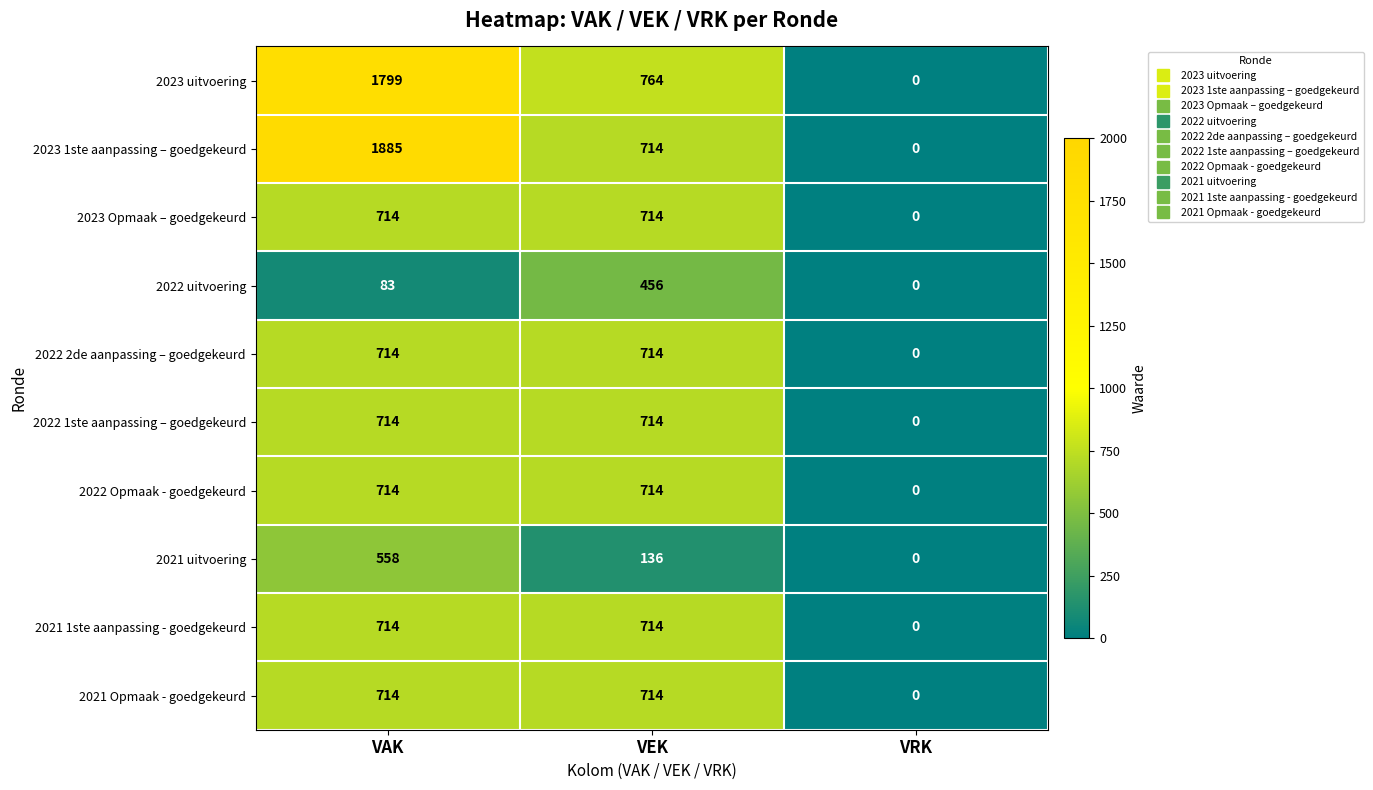

At which category does the chart reach its peak across all series?

VAK